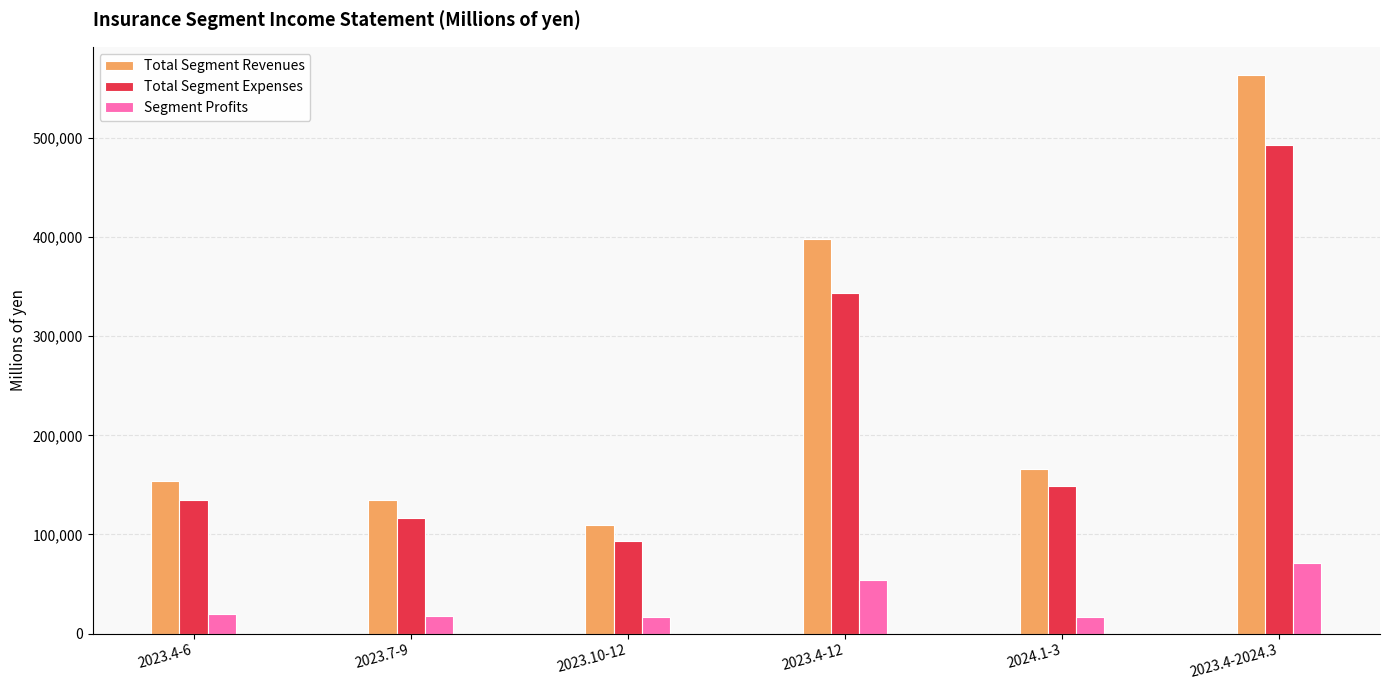

The value of Total Segment Revenues at 2024.1-3 is 66358. True or false?

False